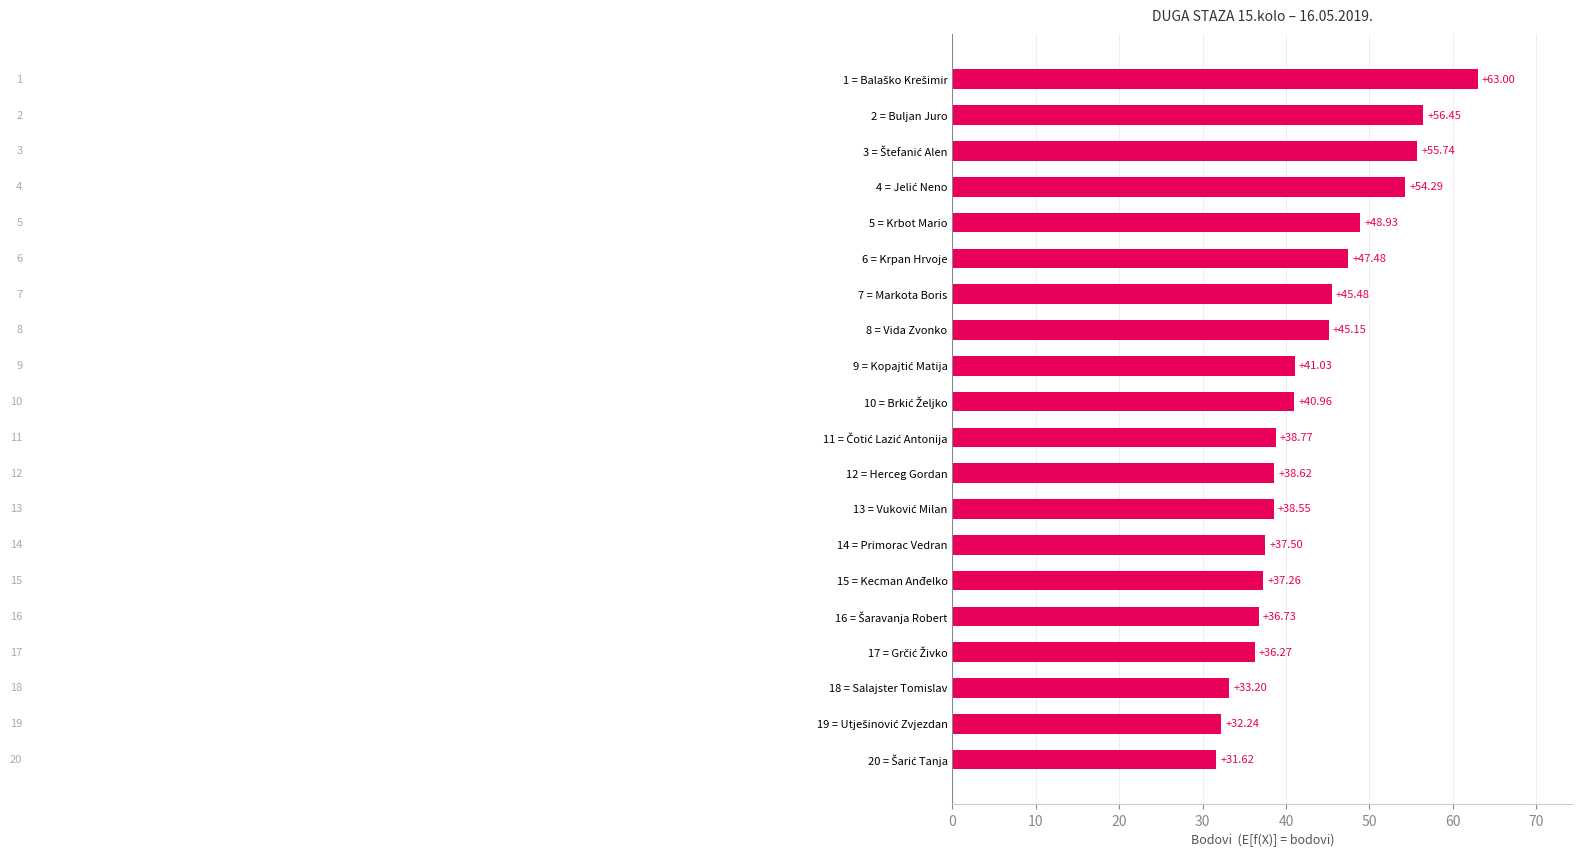

Where is the data nearest to the value 47?

6 = Krpan Hrvoje